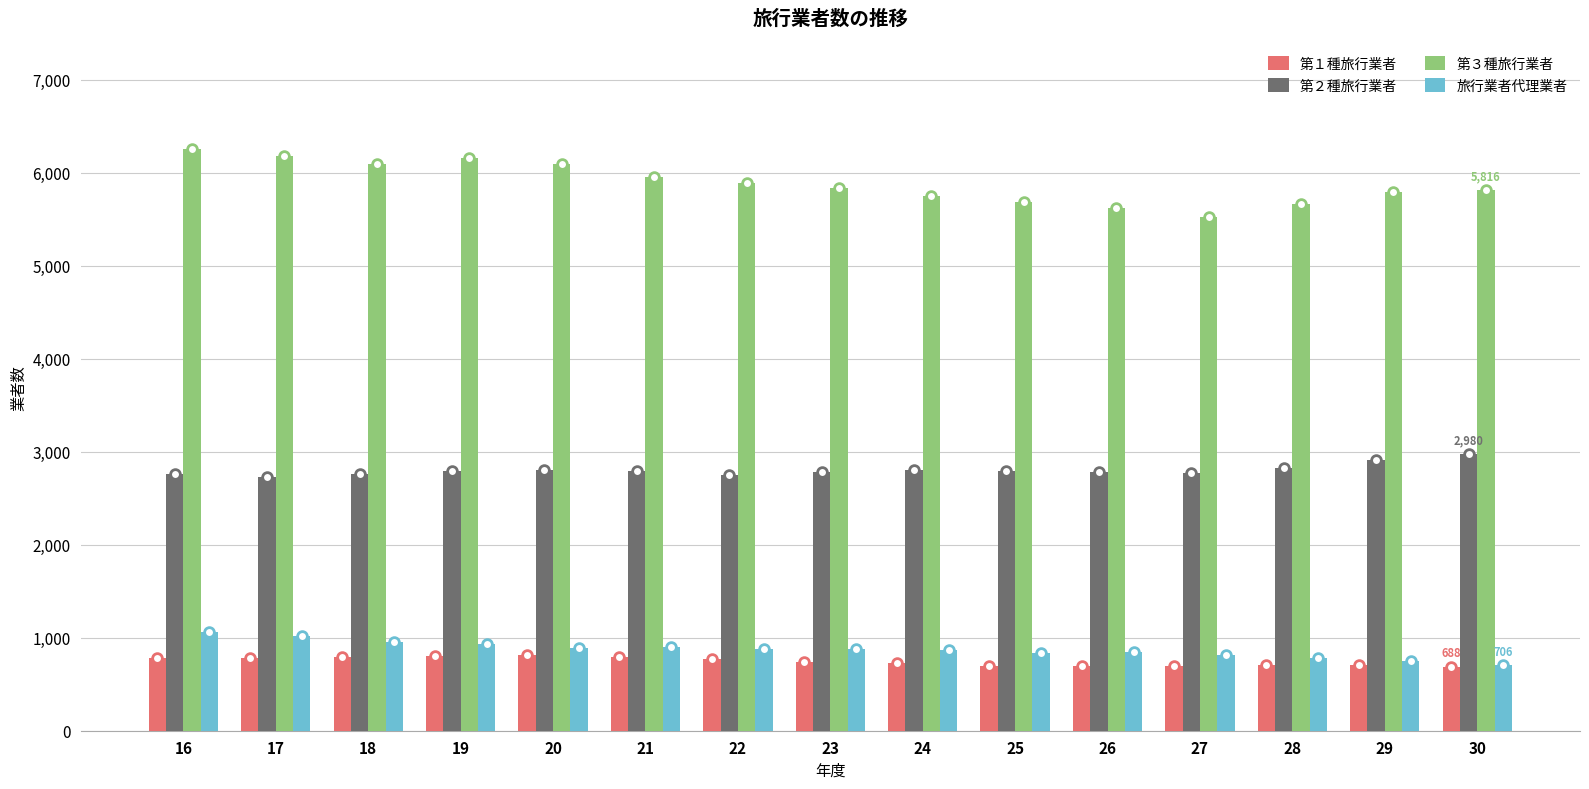

What is the difference between the 第１種旅行業者 values at 18 and 24?

69